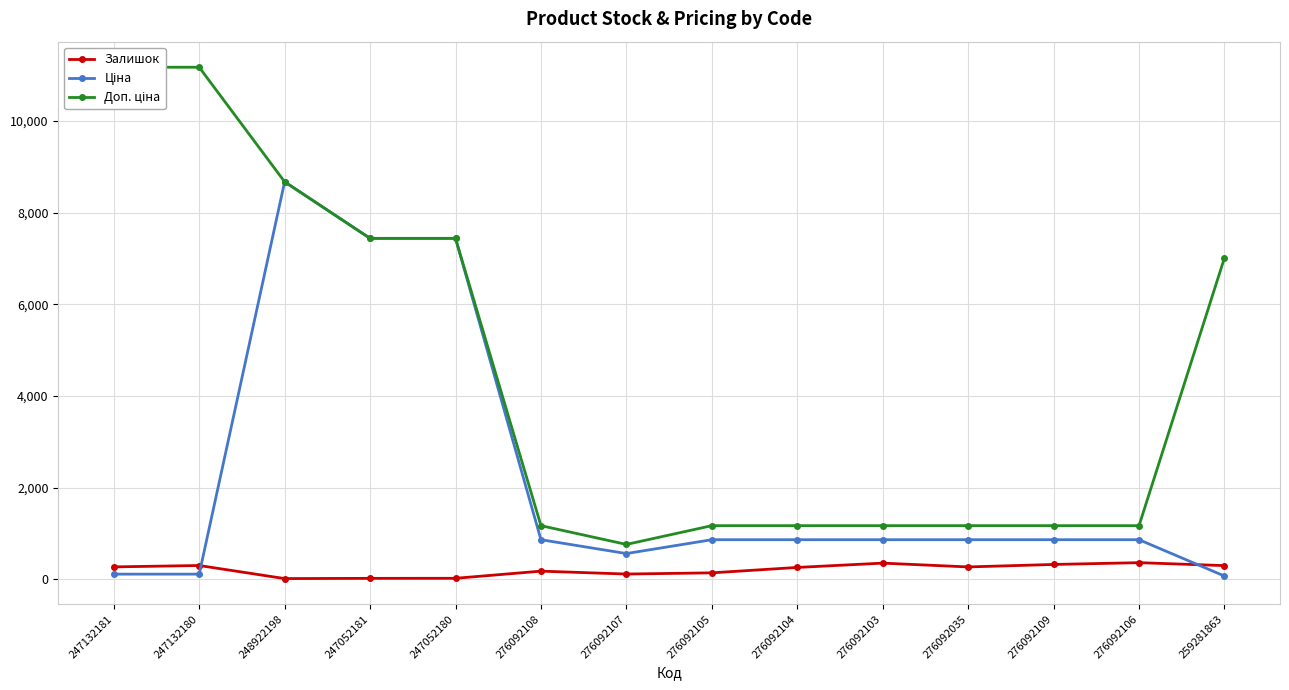

Reading left to right, transcribe all the data shown in this chart.

Залишок: 270.0	300.0	15.0	20.0	21.0	177.0	114.0	140.0	258.0	352.0	269.0	323.0	362.0	298.0
Ціна: 111.7	111.7	8669.7	7436.2	7436.2	862.8	560.8	862.8	862.8	862.8	862.8	862.8	862.8	70.1
Доп. ціна: 11169.0	11169.0	8669.7	7436.2	7436.2	1169.2	760.0	1169.2	1169.2	1169.2	1169.2	1169.2	1169.2	7010.0